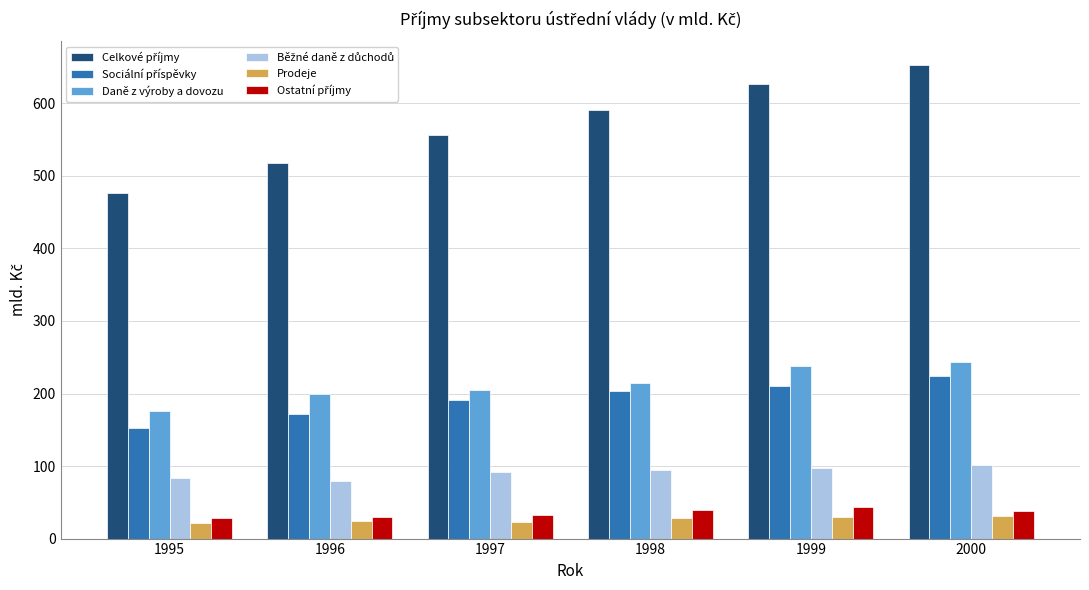

What is the maximum value shown in the chart?

652.7